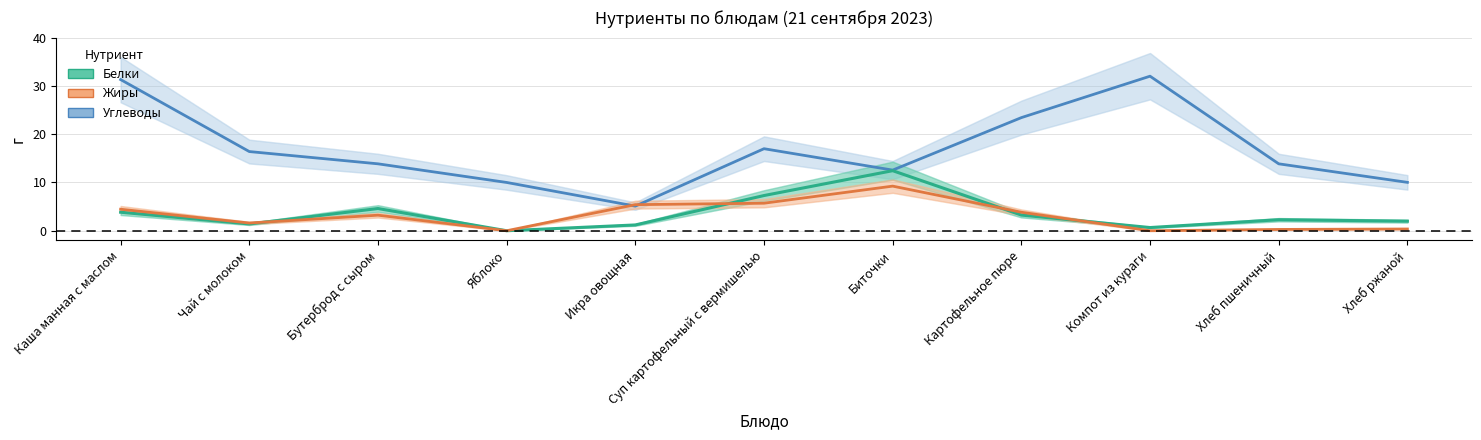

Where is Жиры nearest to the value 4?

Картофельное пюре